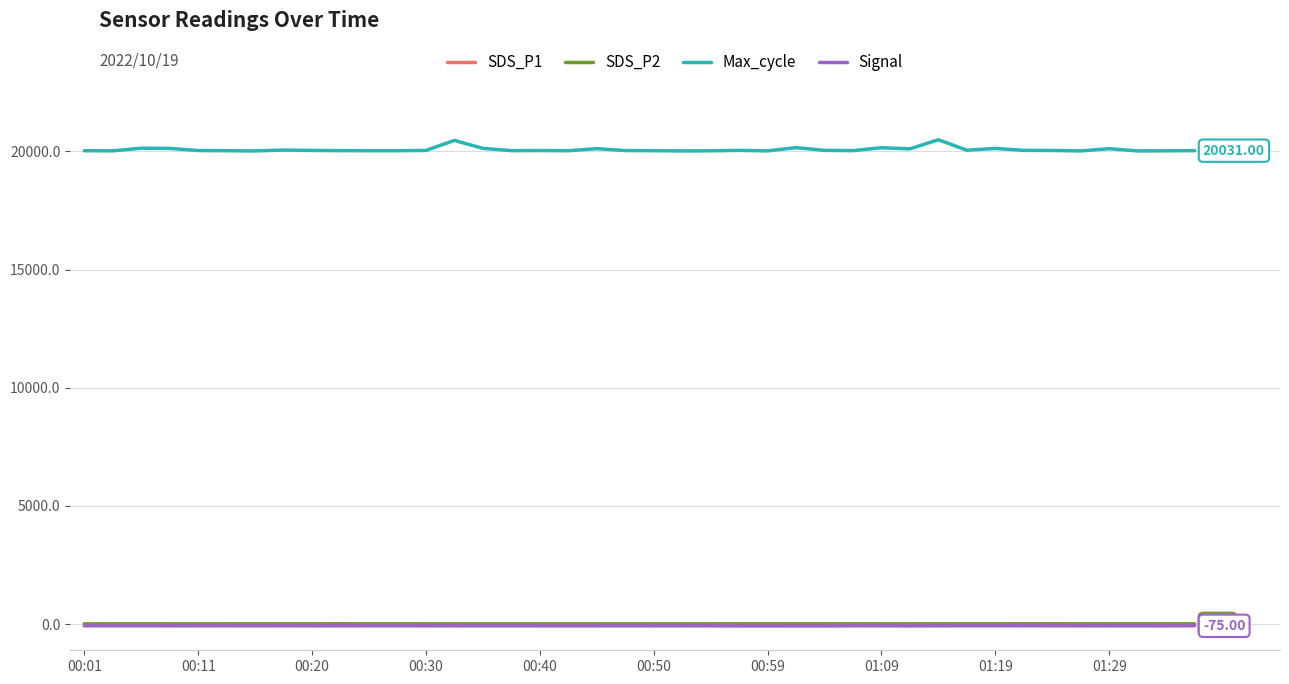

True or false: Max_cycle and Signal intersect in this chart.

False